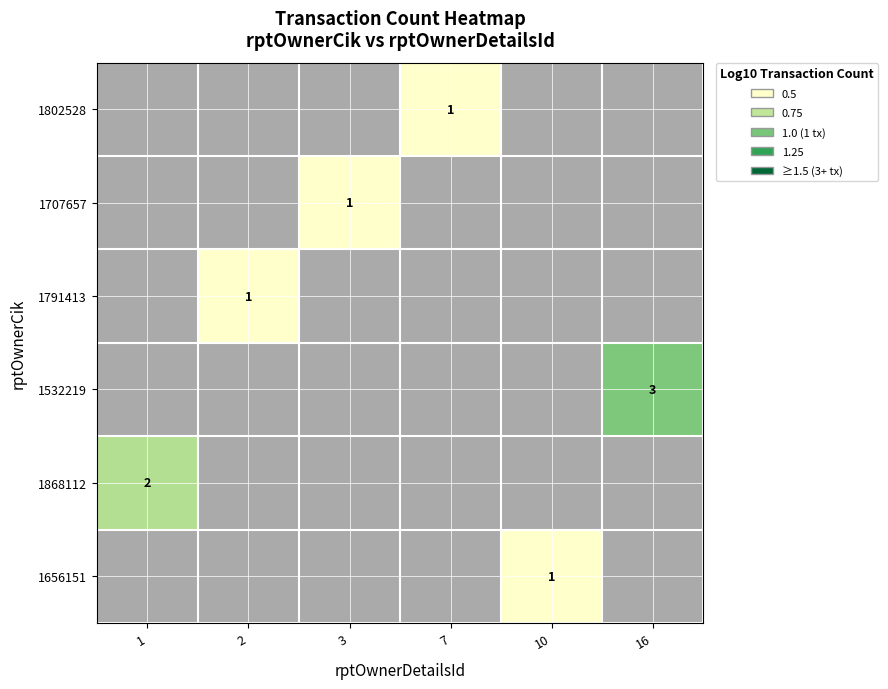

The value of 1707657 at 3 is 1. True or false?

True